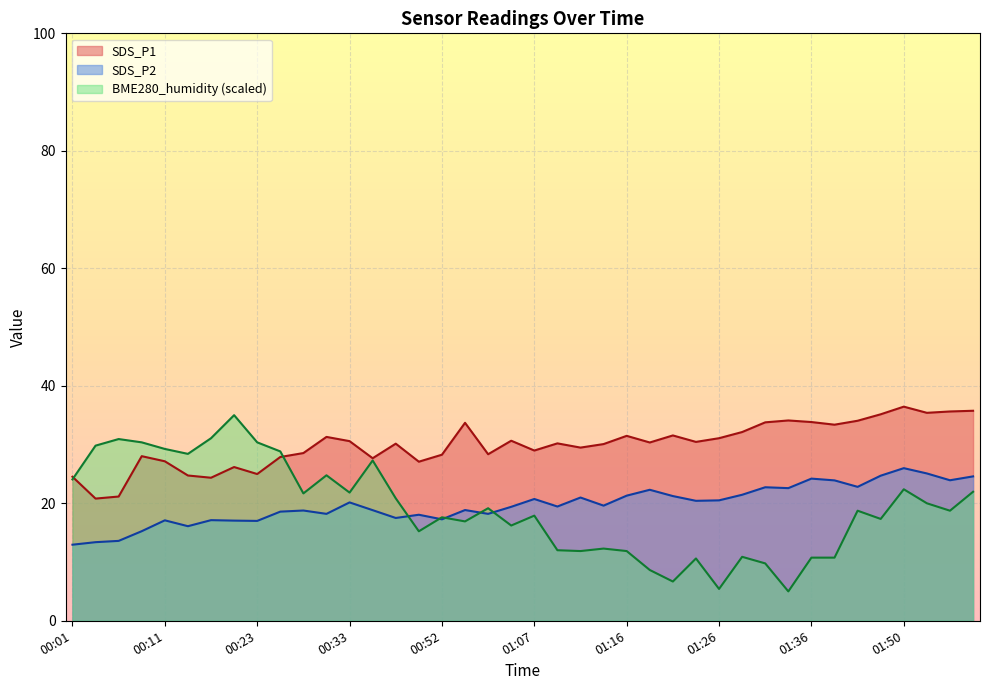

Reading left to right, transcribe all the data shown in this chart.

SDS_P1: 24.5	20.8	21.1	28.0	27.1	24.7	24.4	26.2	25.0	27.9	28.6	31.3	30.6	27.7	30.1	27.1	28.3	33.7	28.4	30.6	29.0	30.2	29.5	30.1	31.5	30.4	31.6	30.4	31.1	32.1	33.8	34.1	33.8	33.4	34.0	35.1	36.5	35.4	35.6	35.8
SDS_P2: 12.9	13.4	13.6	15.2	17.1	16.1	17.1	17.1	17.0	18.6	18.8	18.2	20.1	18.8	17.5	18.1	17.3	18.9	18.2	19.4	20.7	19.4	21.0	19.6	21.3	22.3	21.2	20.4	20.5	21.4	22.7	22.6	24.2	23.9	22.8	24.7	26.0	25.1	23.9	24.6
BME280_humidity: 24.1	29.8	30.9	30.4	29.3	28.4	31.1	35.0	30.4	28.8	21.7	24.8	21.8	27.3	20.8	15.2	17.6	16.9	19.2	16.2	17.9	12.0	11.9	12.3	11.9	8.6	6.7	10.6	5.4	10.9	9.8	5.0	10.7	10.7	18.7	17.3	22.4	20.0	18.7	22.0